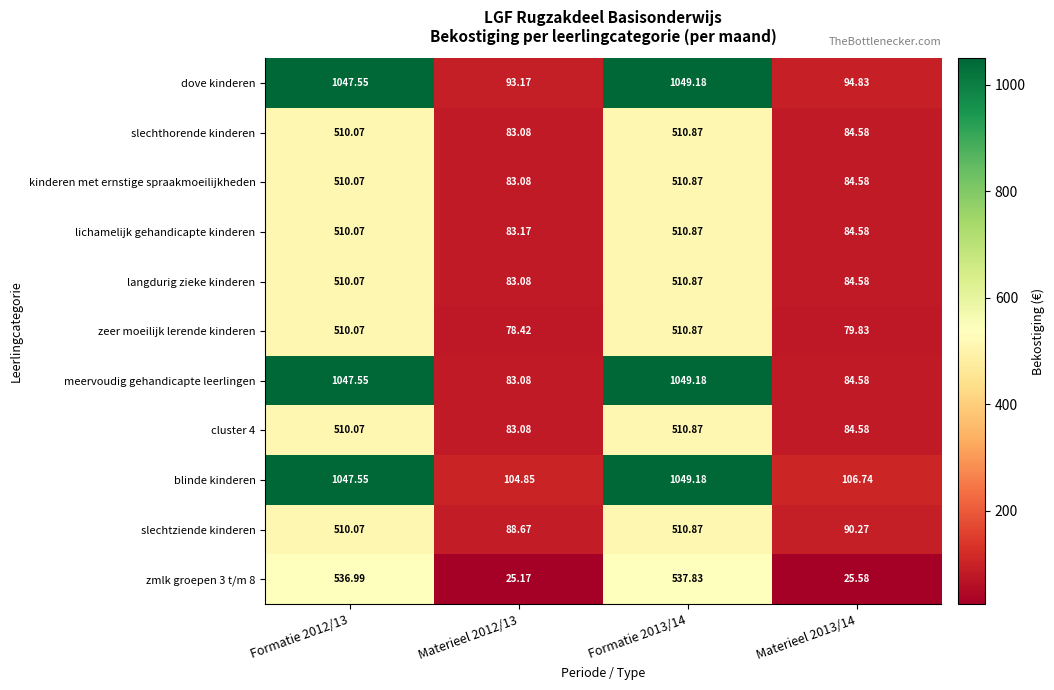

Which series has the largest range (max minus min)?

meervoudig gehandicapte leerlingen